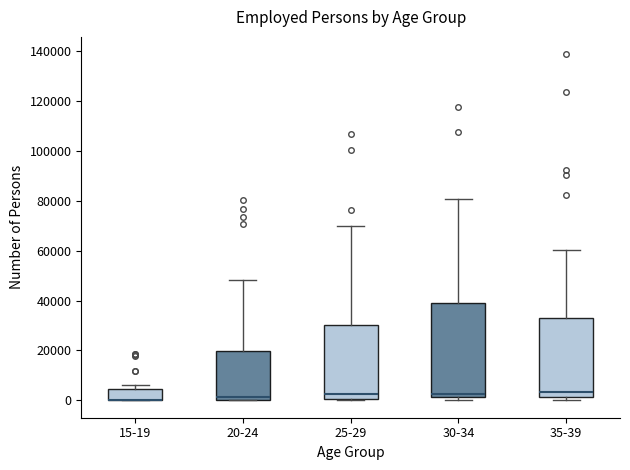

Comparing the boxes themselves (not the whiskers), which one is the tallest?

30-34